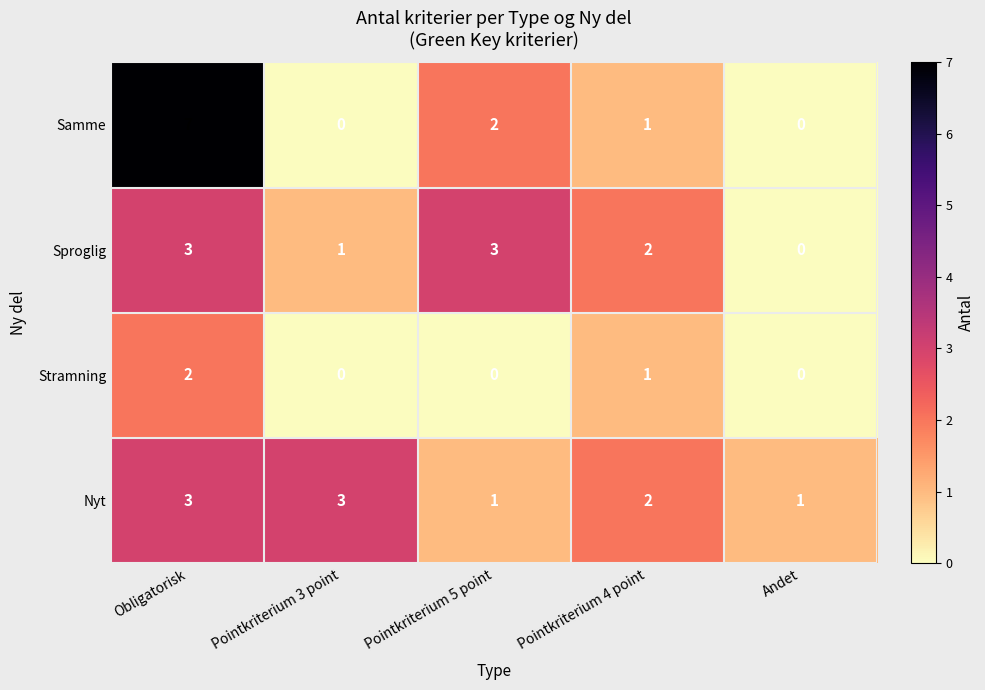

What is the difference between the maximum and minimum values in the Samme series?

7